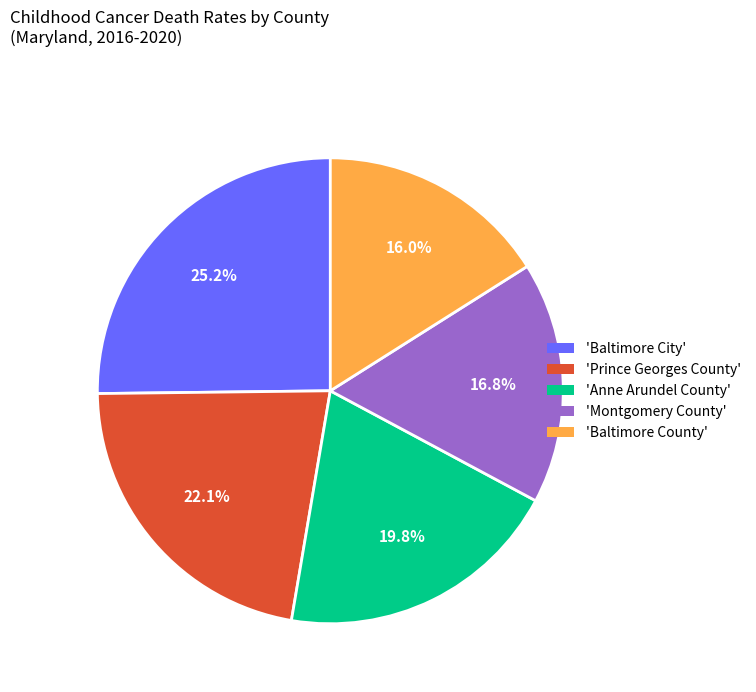

To the nearest percent, what is the difference between the largest and smallest slice percentages?

9%